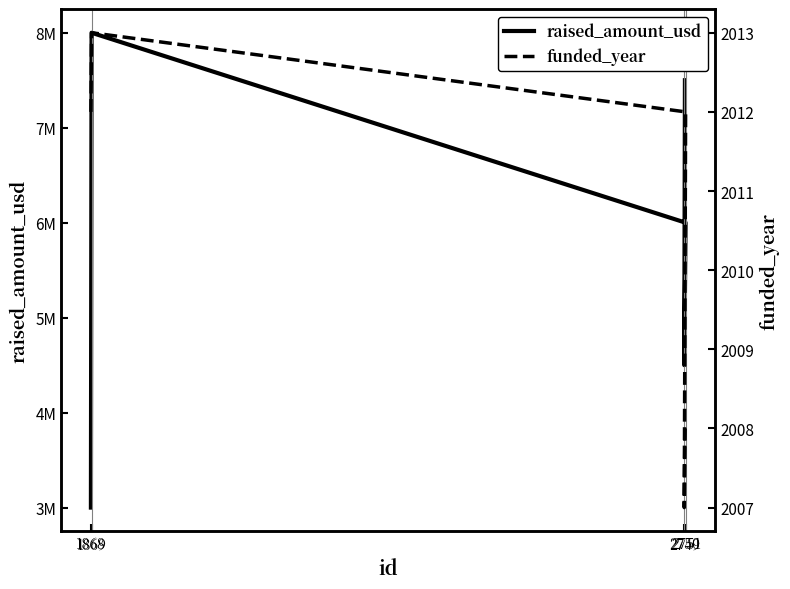

Reading left to right, what are all the values shown in this chart?

raised_amount_usd: 3000000	8000000	6000000	4500000	7500000
funded_year: 2012	2013	2012	2007	2008